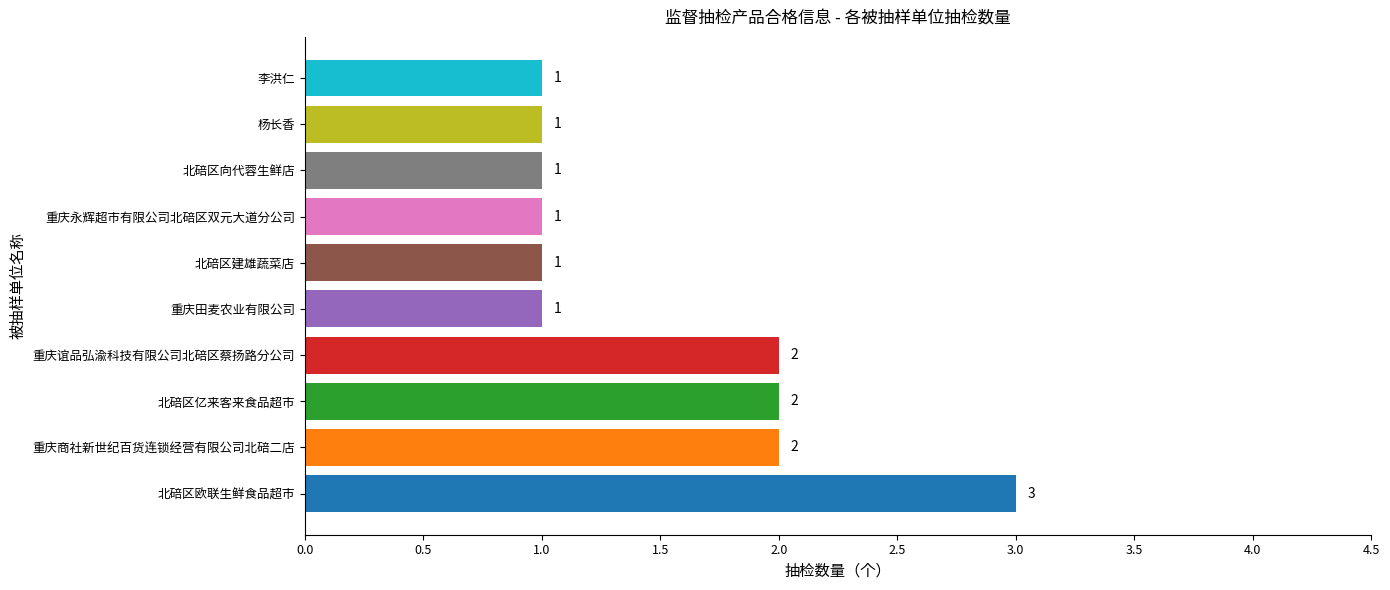

Is it true that the value at 北碚区亿来客来食品超市 is 2?

True